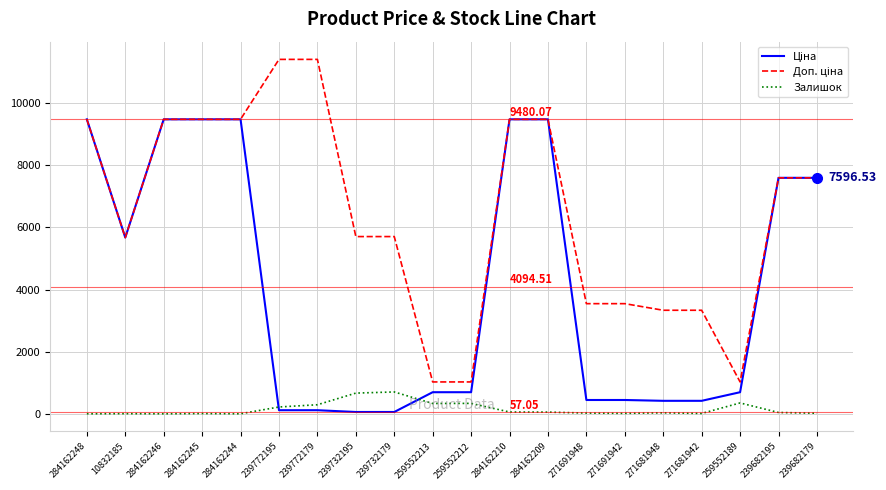

What is the total value across all series at 259552213?

2049.3